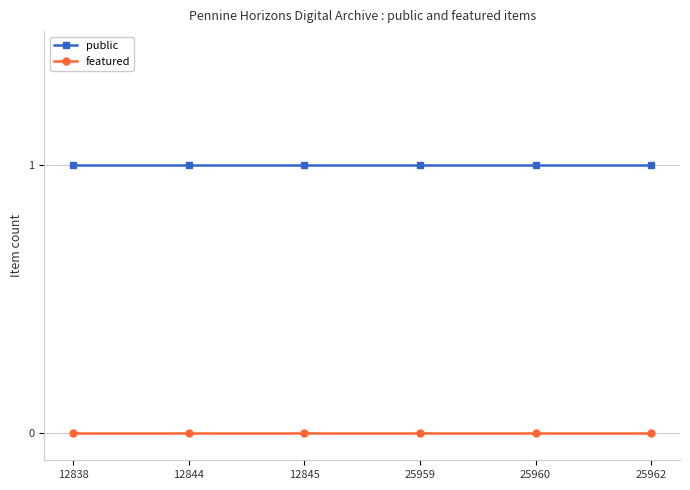

Reading right to left, extract all data points from this chart.

public: 25962=1	25960=1	25959=1	12845=1	12844=1	12838=1
featured: 25962=0	25960=0	25959=0	12845=0	12844=0	12838=0